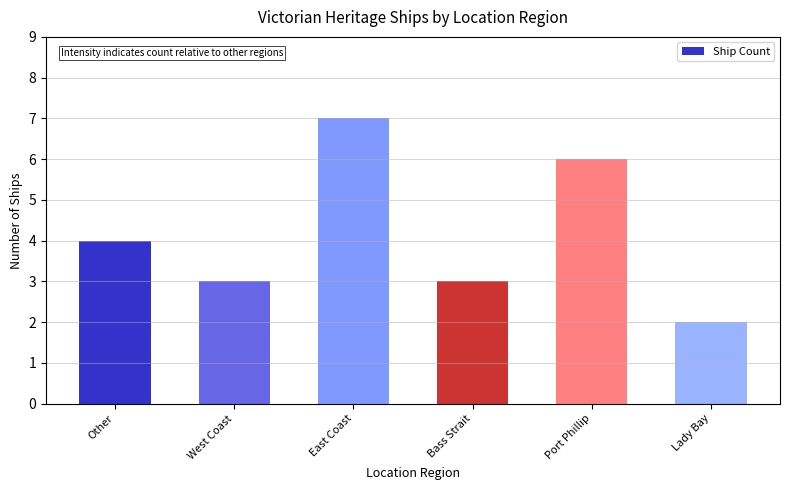

Reading left to right, list all the values displayed in this chart.

Other=4	West Coast=3	East Coast=7	Bass Strait=3	Port Phillip=6	Lady Bay=2